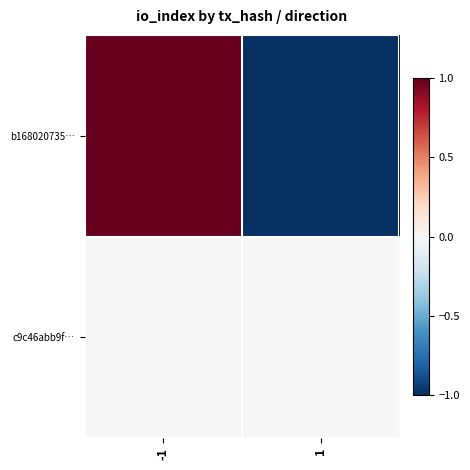

At how many categories does at least one series exceed 0?

1